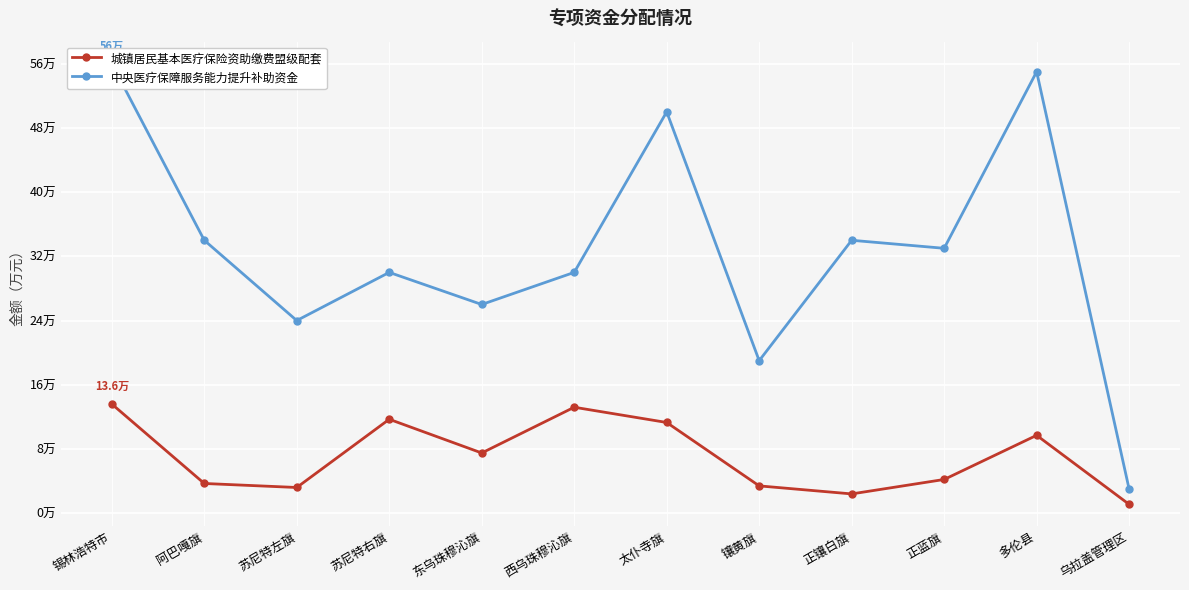

What is the average value of the 城镇居民基本医疗保险资助缴费盟级配套 series?

7.1